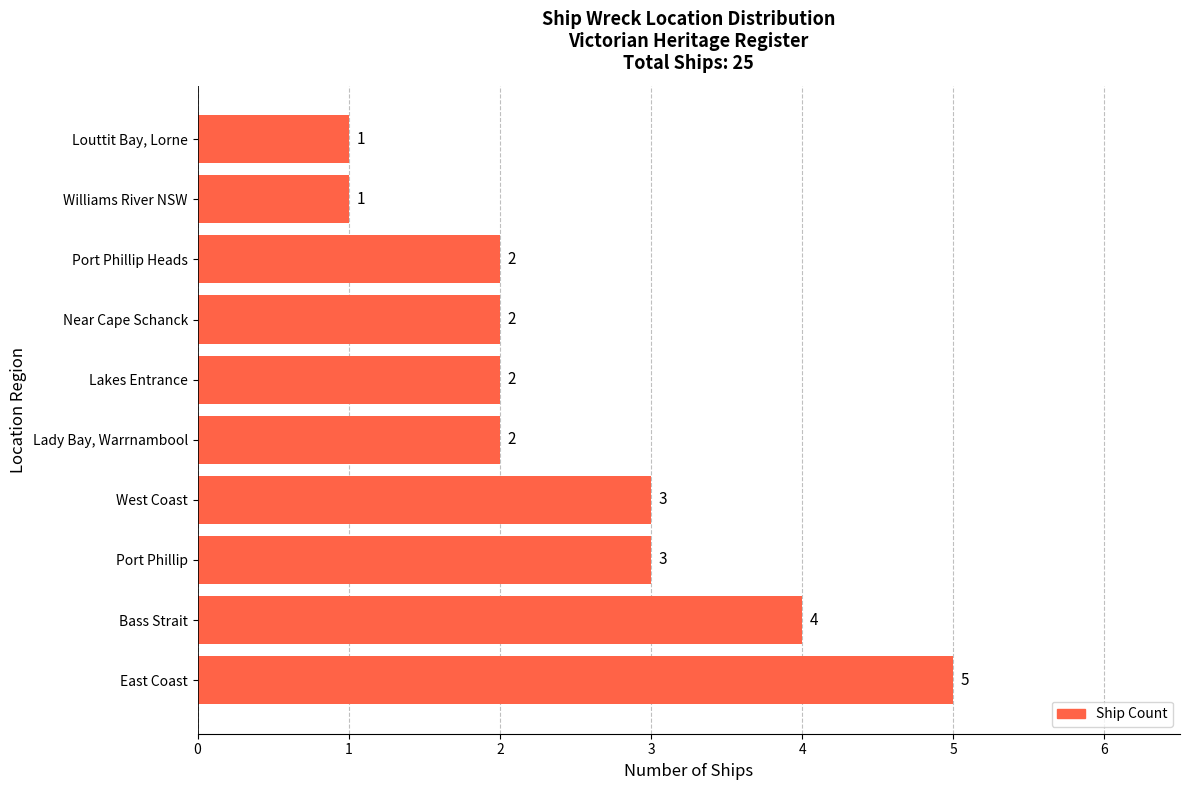

How many data points are less than 2?

2